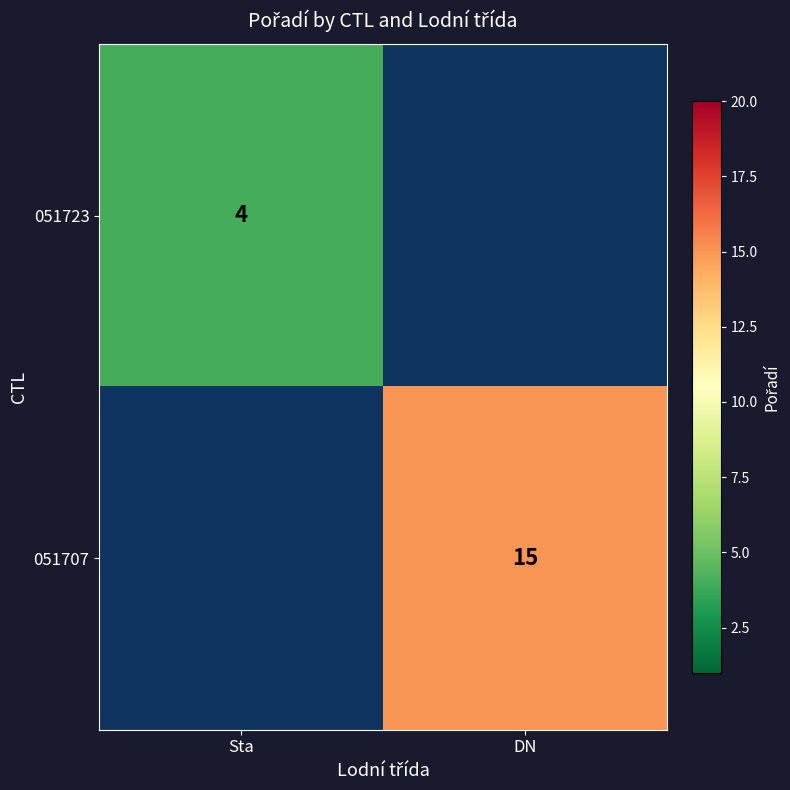

How many data points does each series have?

2